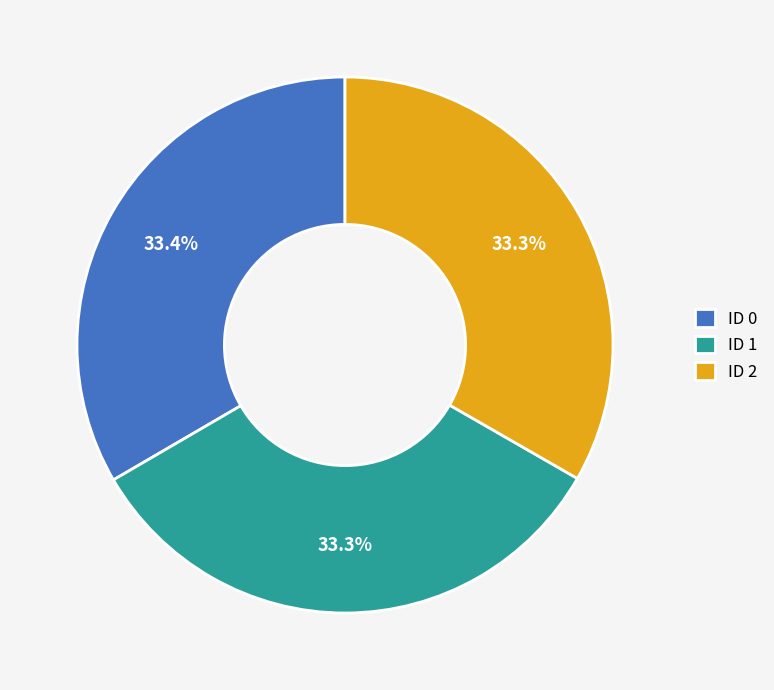

Is there a majority slice in this chart?

No